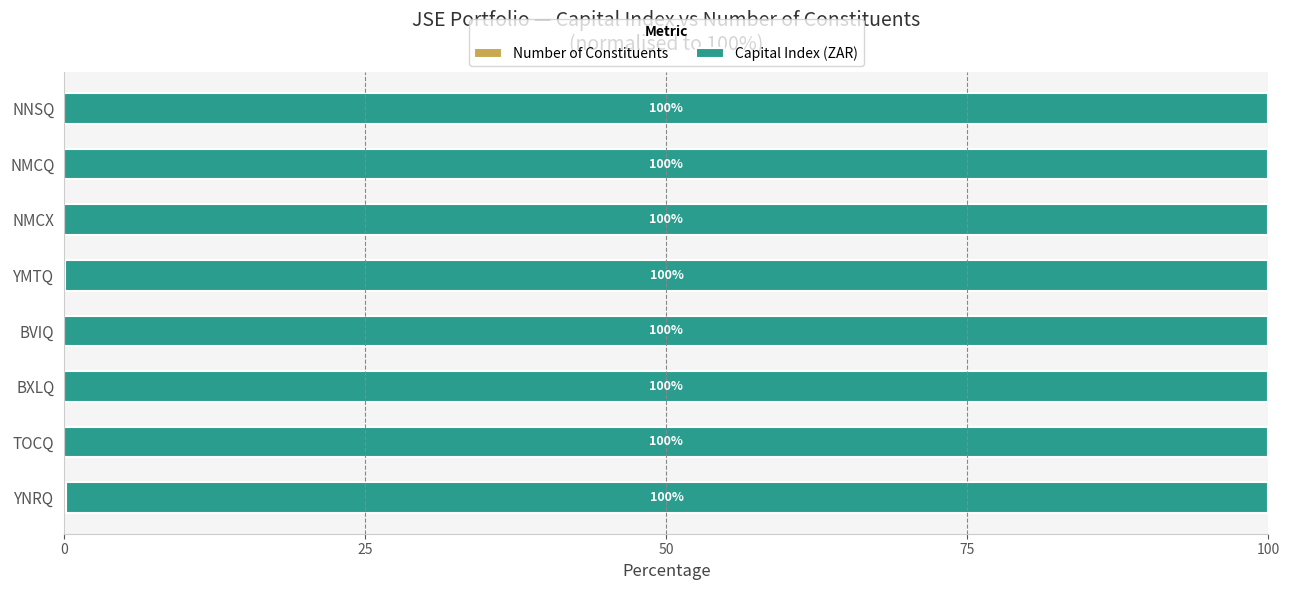

What is the total value across all series at TOCQ?

100.0